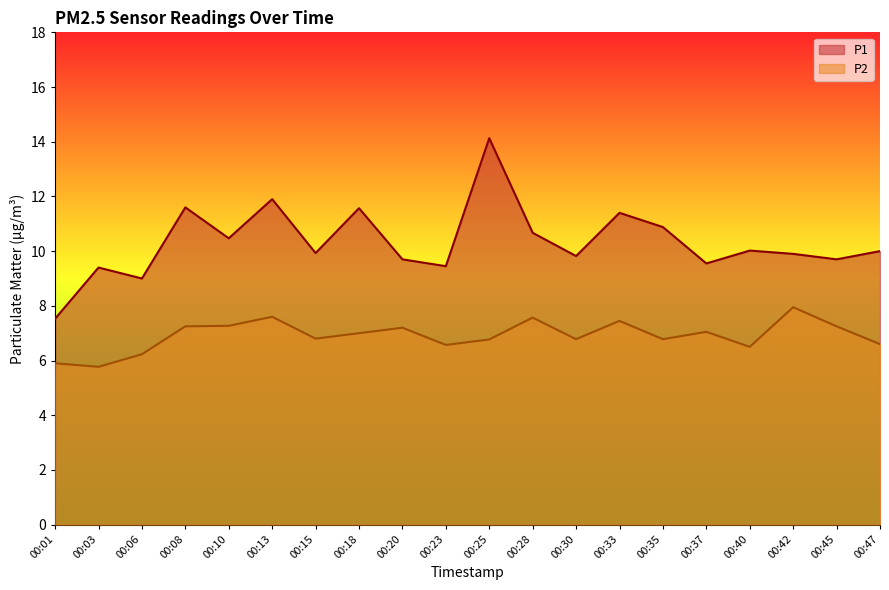

The P2 series shows 7.5 at 00:33. True or false?

True